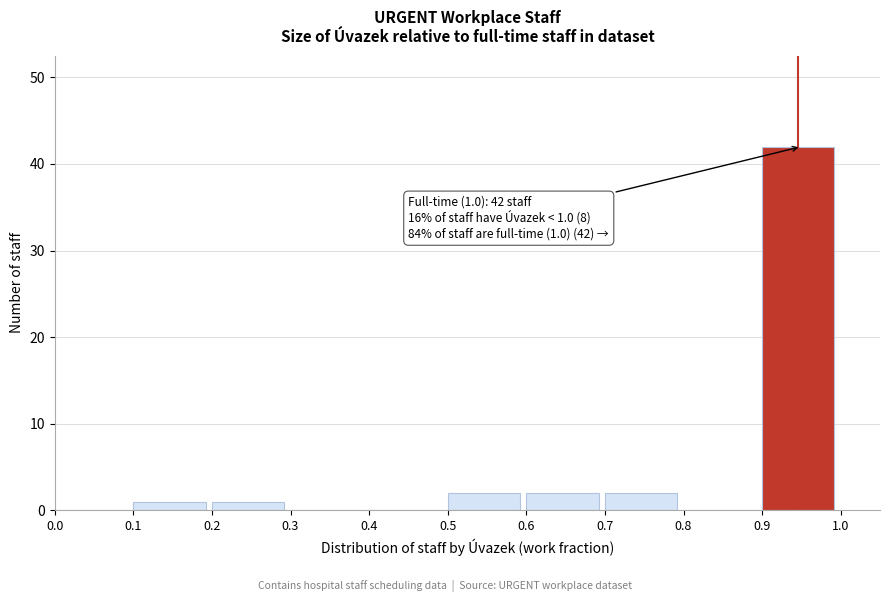

Over which range of the x-axis is the bar tallest?

0.9 to 1.0